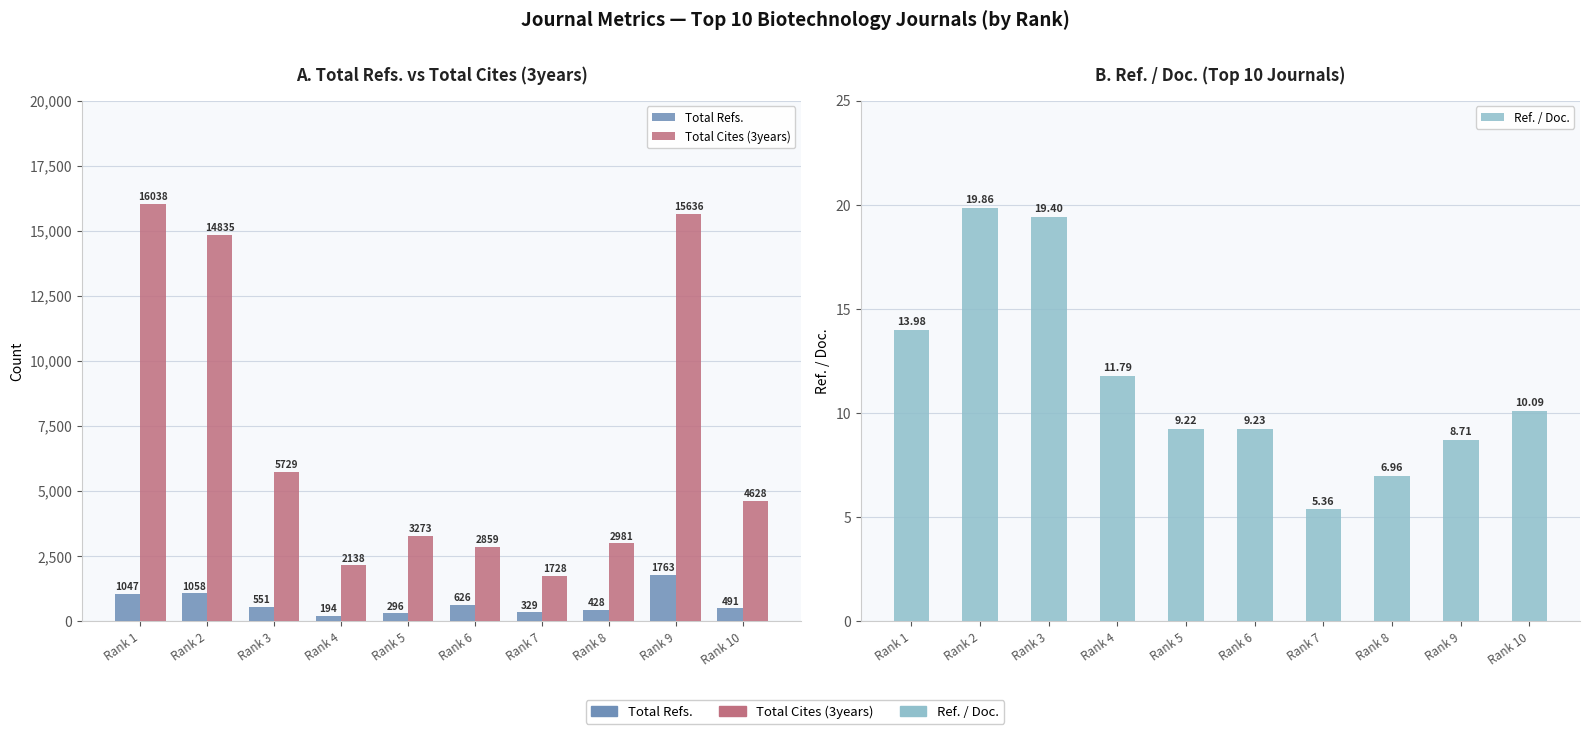

What value does the Total Cites (3years) series have at Rank 1?

16038.0